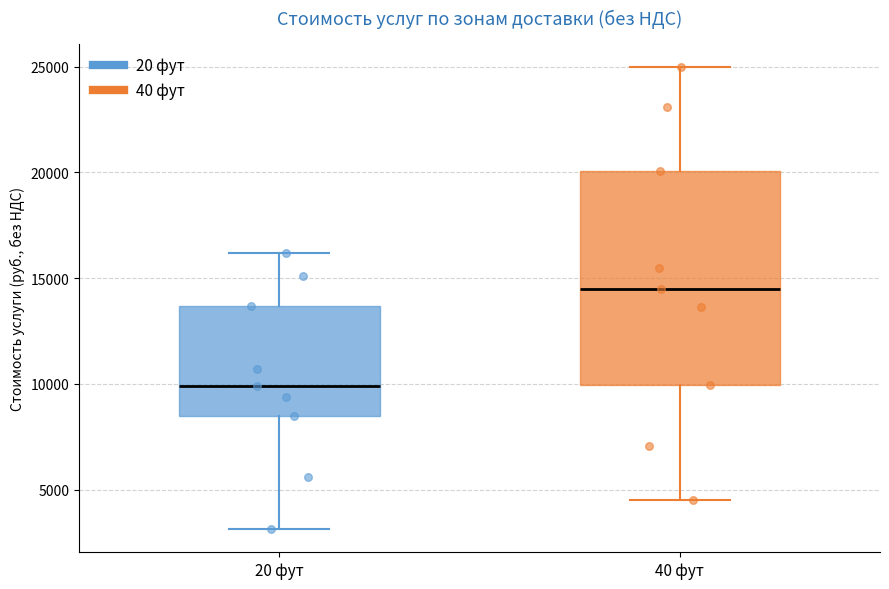

Reading left to right, read every box against the y-axis: the position of its median line, the range the box covers, and the ends of its whiskers. The values are not printed on the chart, so give them approximately, as read against the axis.

20 фут: median 10000, box 8500 to 13500, whiskers 3000 to 16000
40 фут: median 14500, box 10000 to 20000, whiskers 4500 to 25000